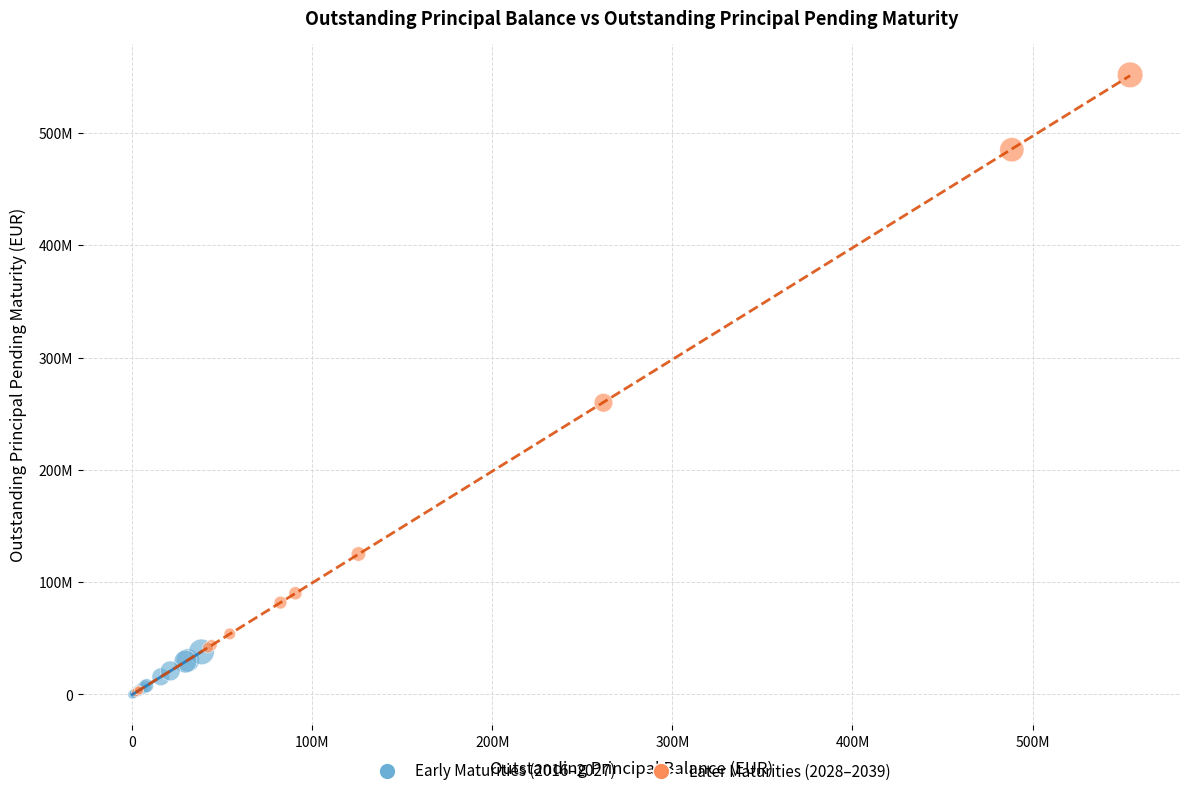

Which series contains the highest Y value?

Later Maturities (2028–2039)